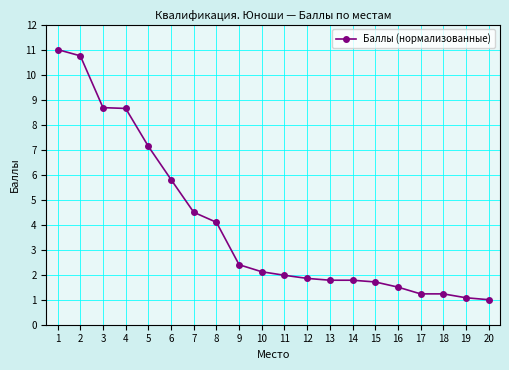

Where is the data nearest to the value 6?

6